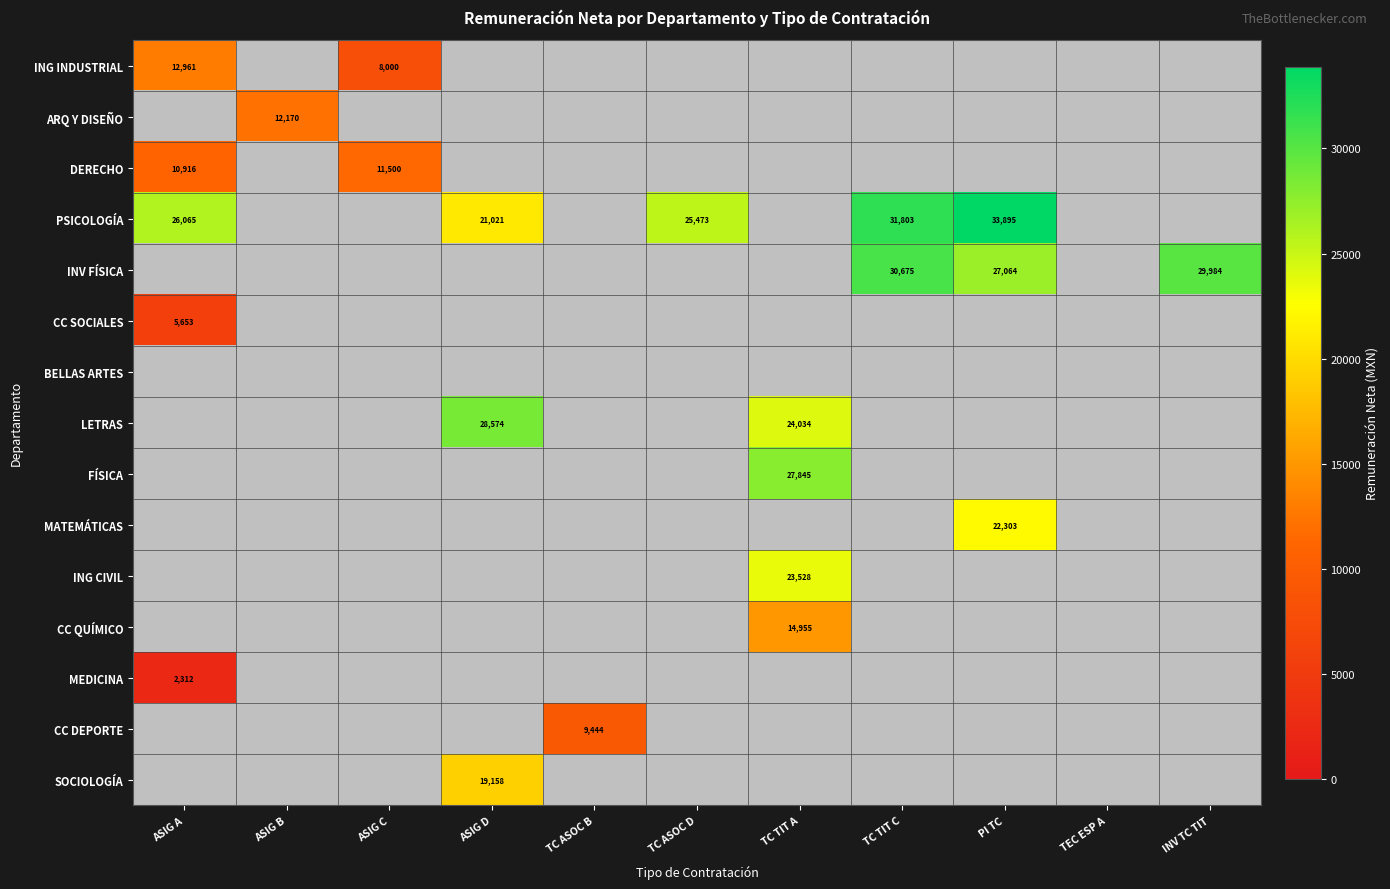

Is the value of MATEMÁTICAS at TC TIT C greater than the value of BELLAS ARTES at TC ASOC D?

No